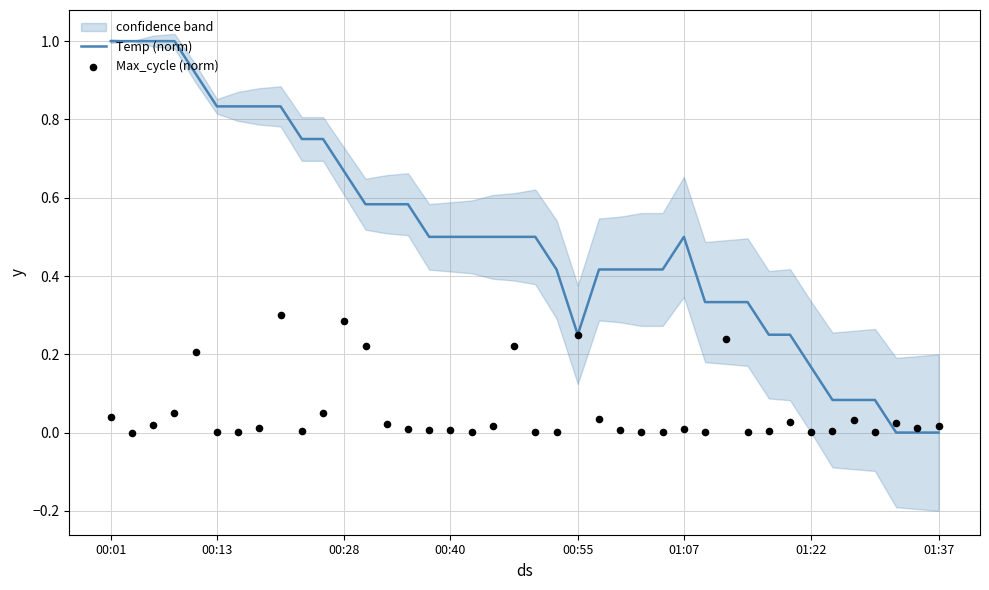

At how many categories does at least one series exceed 0?

40